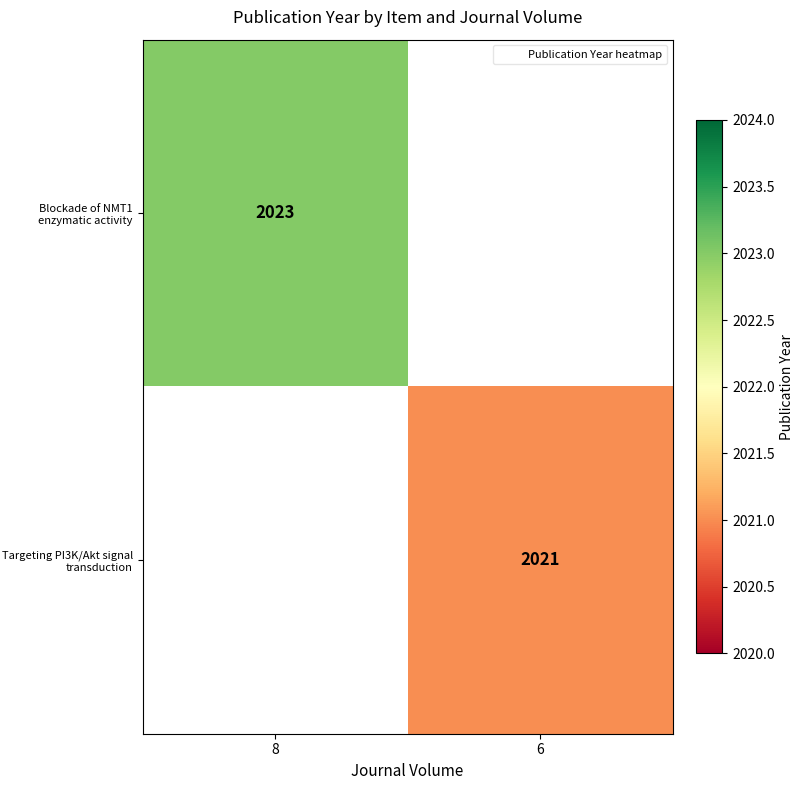

Is it true that Targeting PI3K/Akt signal transduction equals 782 at 6?

False